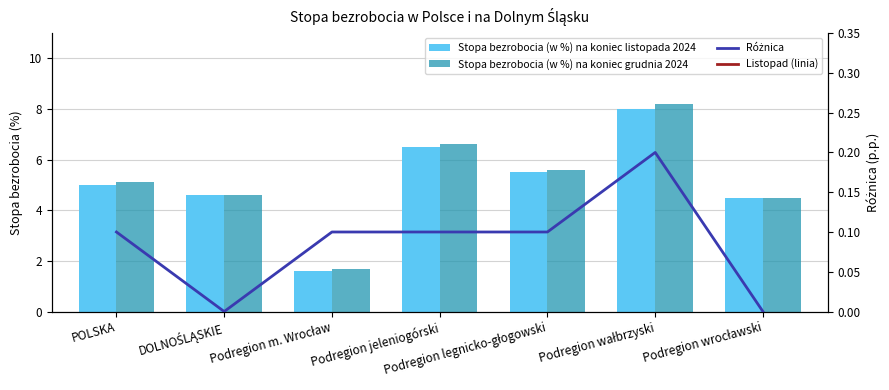

What is the lowest value of the Stopa bezrobocia (w %) na koniec grudnia 2024 series?

1.7